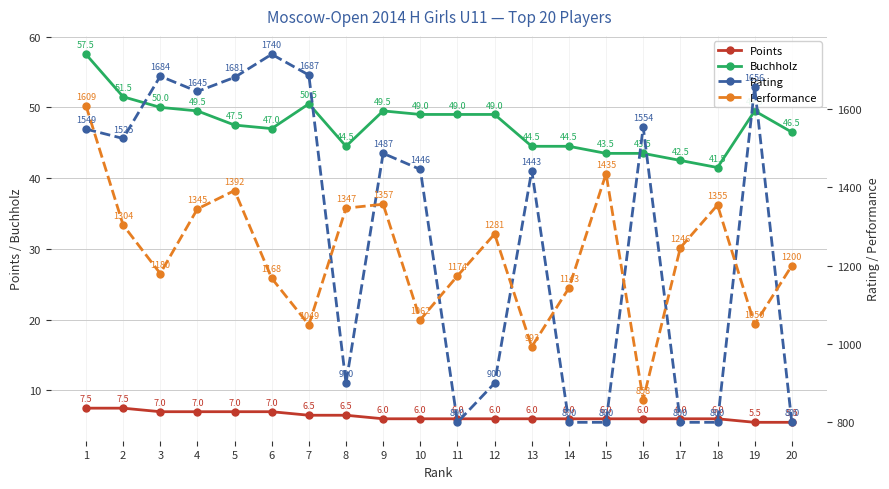

How many data points in Buchholz are above 49?

7